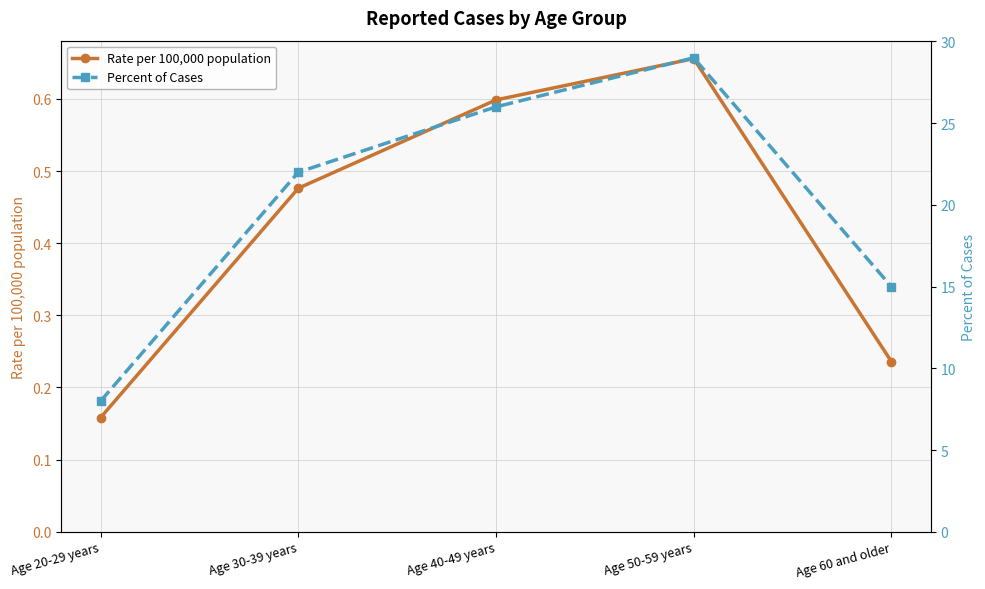

What is the difference between the Percent of Cases values at Age 50-59 years and Age 60 and older?

14.0